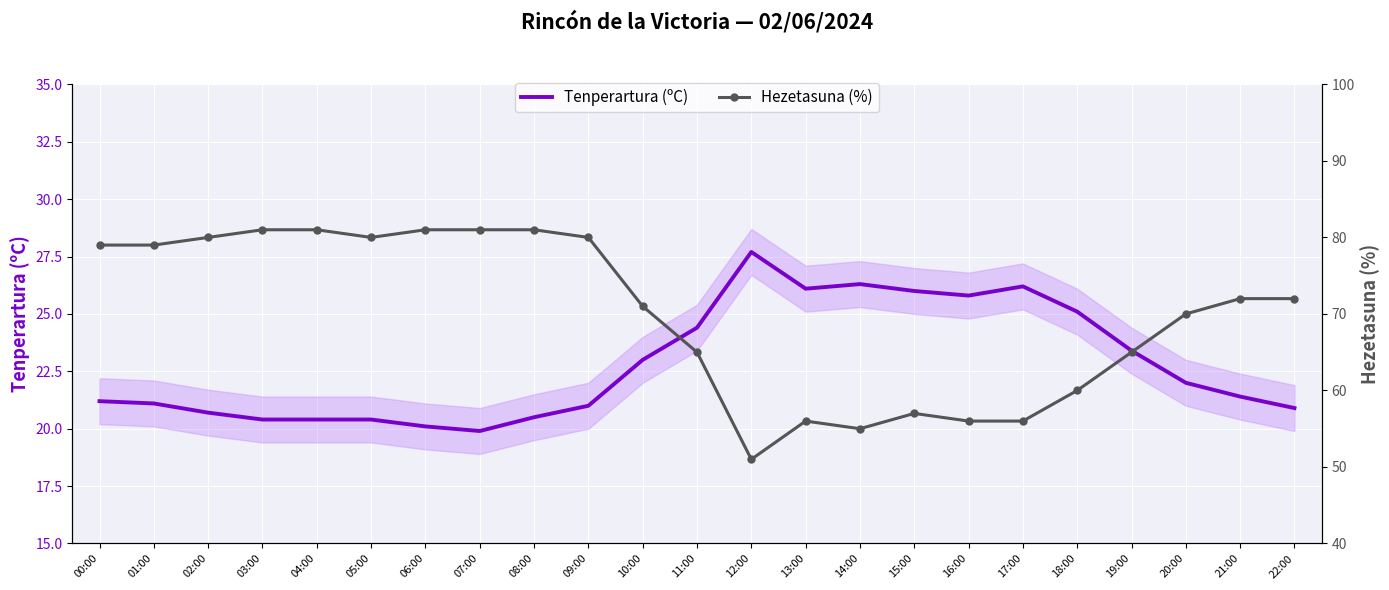

What is the difference between the Tenperartura (ºC) values at 10:00 and 01:00?

1.9